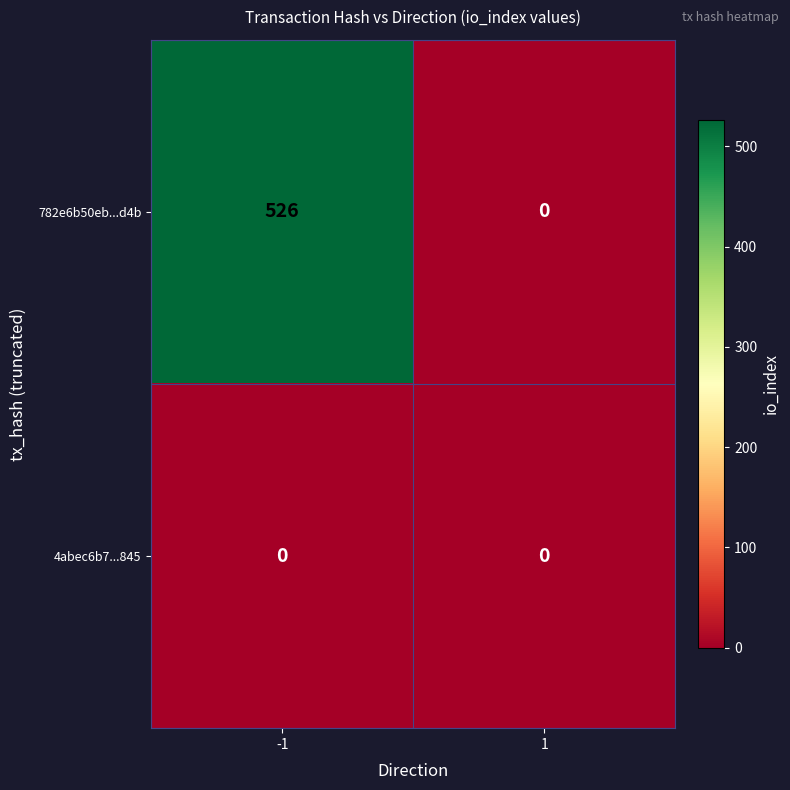

Reading left to right, list all the values displayed in this chart.

782e6b50eb...d4b: 526	0
4abec6b7...845: 0	0